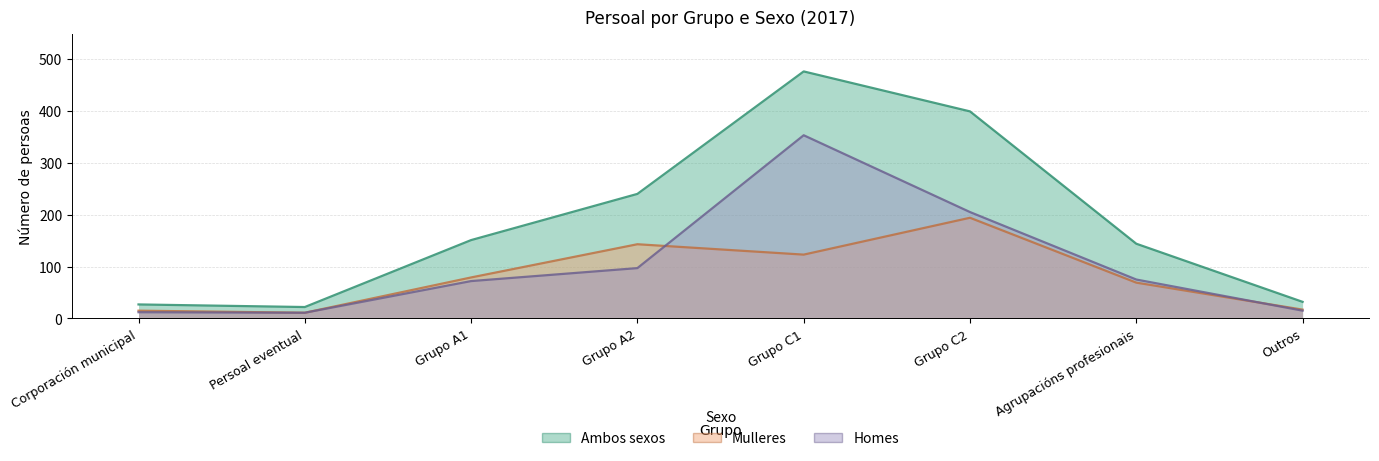

True or false: Ambos sexos has a value of 45 at Grupo A1.

False